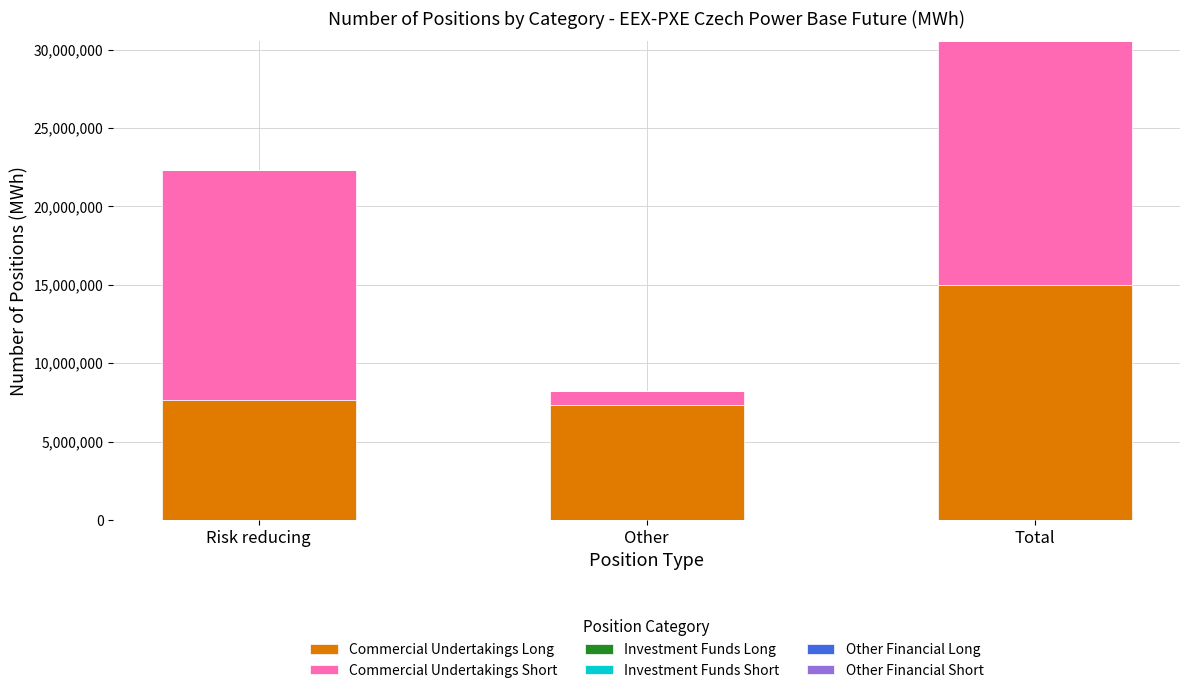

How many bars are there in total?

3